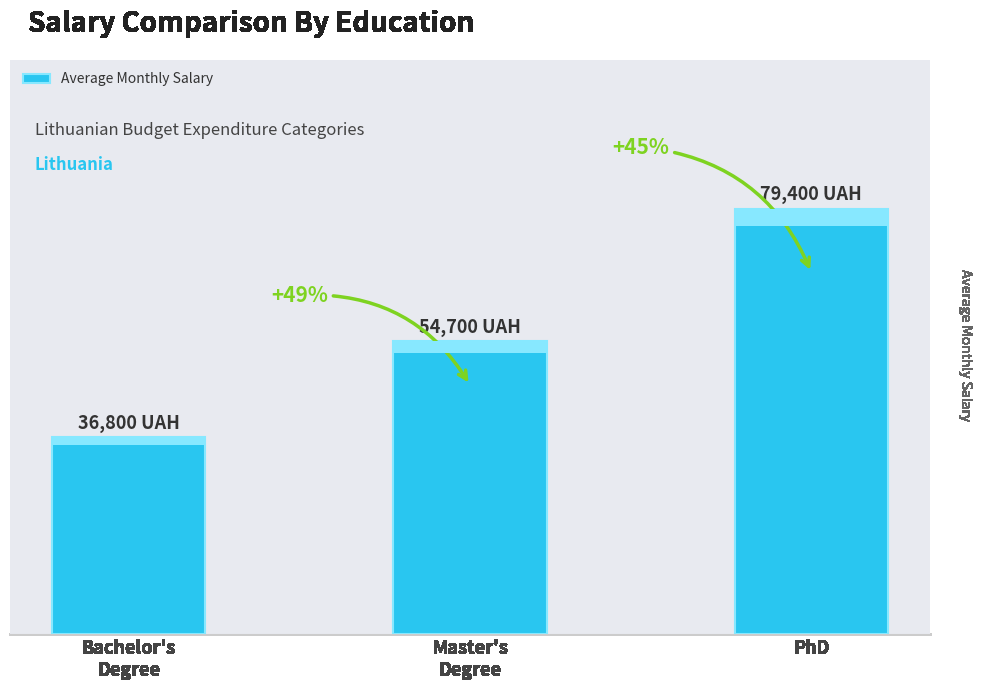

What is the average value?

56967